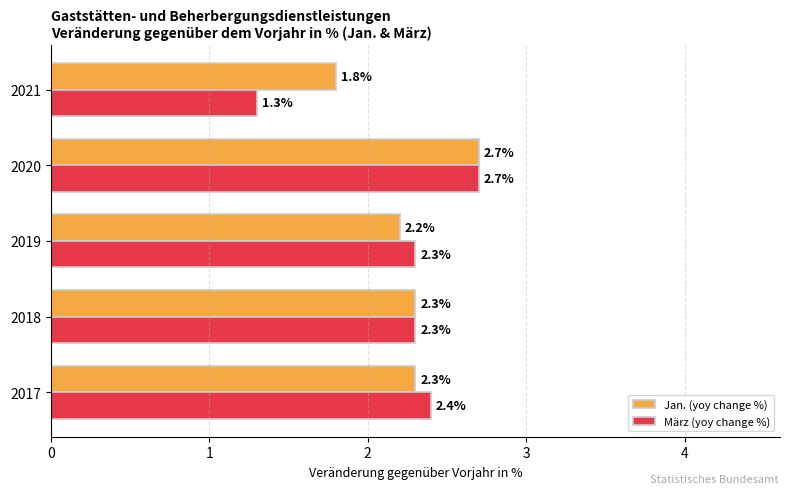

How many März (yoy change %) values are between 2 and 3?

4